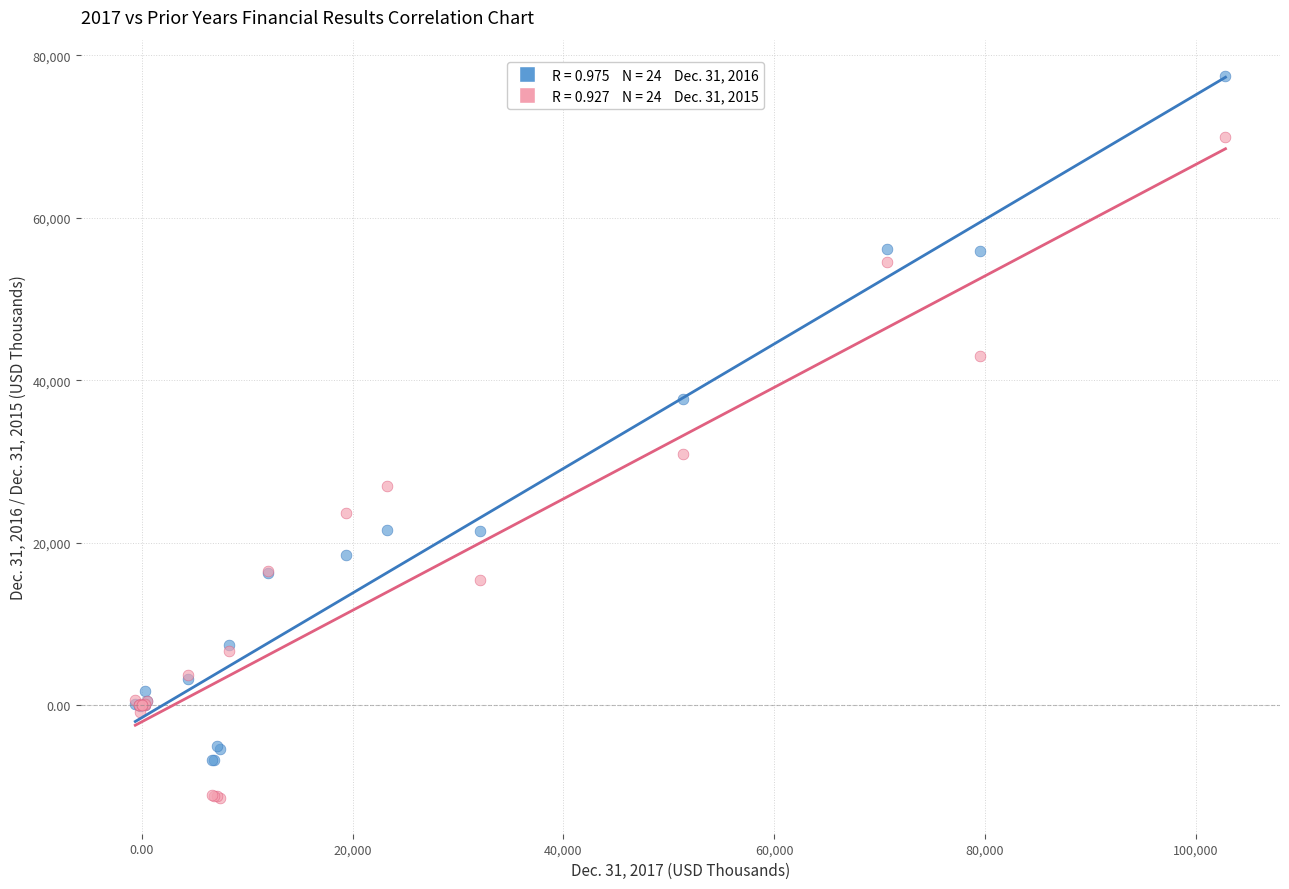

Across all series, what Y value is closest to 33035?

30901.0